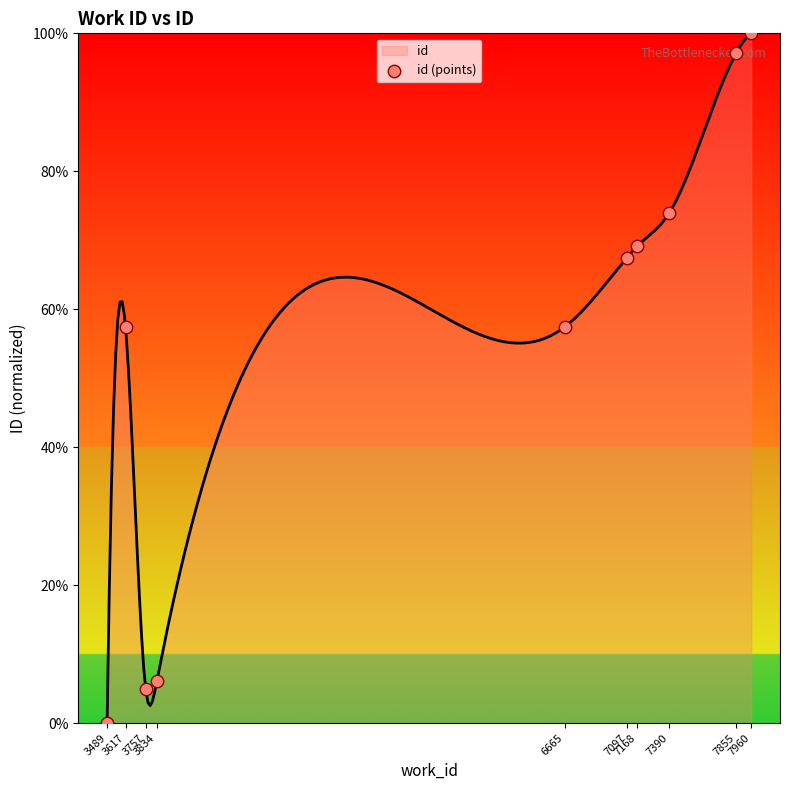

What is the change in value from 3489 to 7097?

+0.7